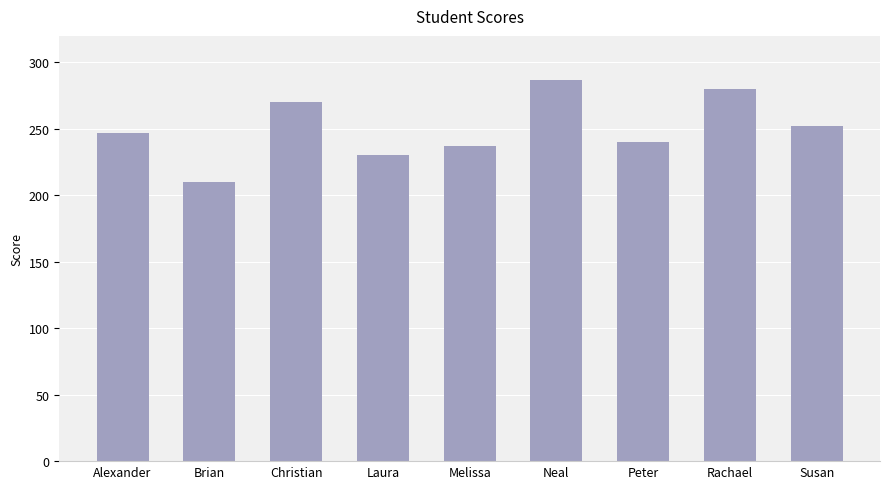

Reading left to right, transcribe all the data shown in this chart.

Alexander=247	Brian=210	Christian=270	Laura=230	Melissa=237	Neal=287	Peter=240	Rachael=280	Susan=252